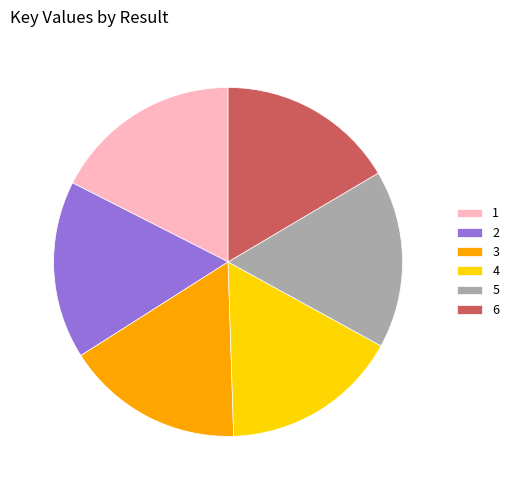

How many slices are in this pie chart?

6